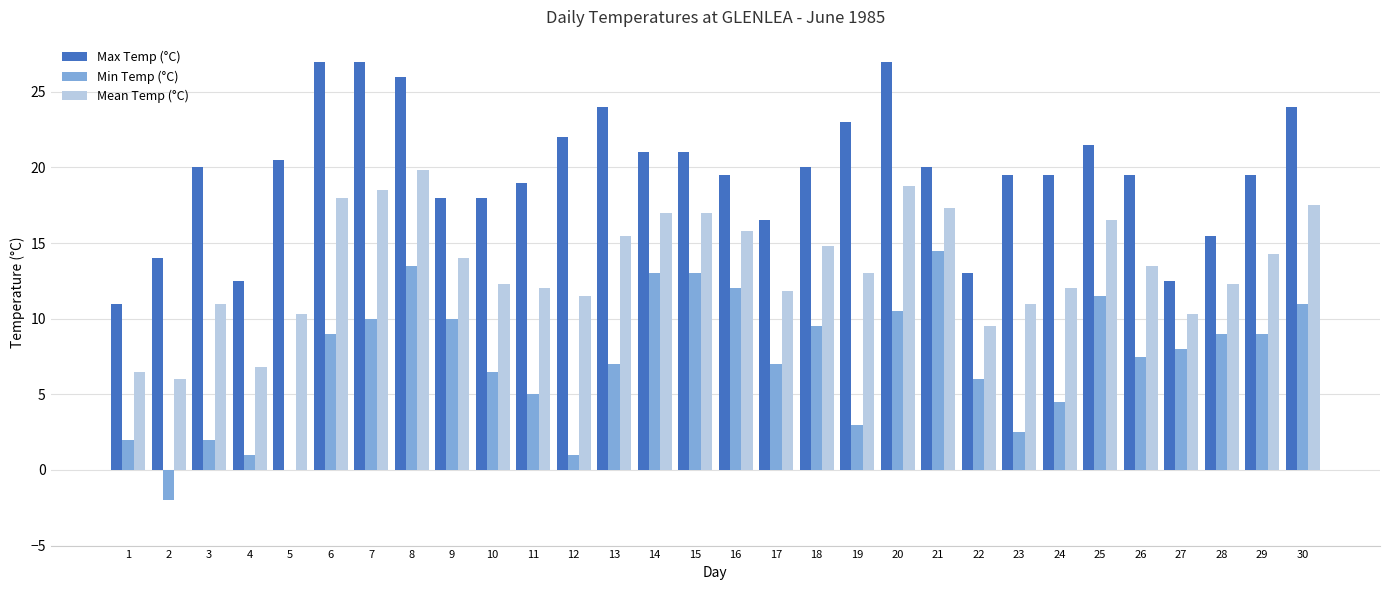

Reading right to left, extract all data points from this chart.

Max Temp (°C): 30=24.0	29=19.5	28=15.5	27=12.5	26=19.5	25=21.5	24=19.5	23=19.5	22=13.0	21=20.0	20=27.0	19=23.0	18=20.0	17=16.5	16=19.5	15=21.0	14=21.0	13=24.0	12=22.0	11=19.0	10=18.0	9=18.0	8=26.0	7=27.0	6=27.0	5=20.5	4=12.5	3=20.0	2=14.0	1=11.0
Min Temp (°C): 30=11.0	29=9.0	28=9.0	27=8.0	26=7.5	25=11.5	24=4.5	23=2.5	22=6.0	21=14.5	20=10.5	19=3.0	18=9.5	17=7.0	16=12.0	15=13.0	14=13.0	13=7.0	12=1.0	11=5.0	10=6.5	9=10.0	8=13.5	7=10.0	6=9.0	5=0.0	4=1.0	3=2.0	2=-2.0	1=2.0
Mean Temp (°C): 30=17.5	29=14.3	28=12.3	27=10.3	26=13.5	25=16.5	24=12.0	23=11.0	22=9.5	21=17.3	20=18.8	19=13.0	18=14.8	17=11.8	16=15.8	15=17.0	14=17.0	13=15.5	12=11.5	11=12.0	10=12.3	9=14.0	8=19.8	7=18.5	6=18.0	5=10.3	4=6.8	3=11.0	2=6.0	1=6.5